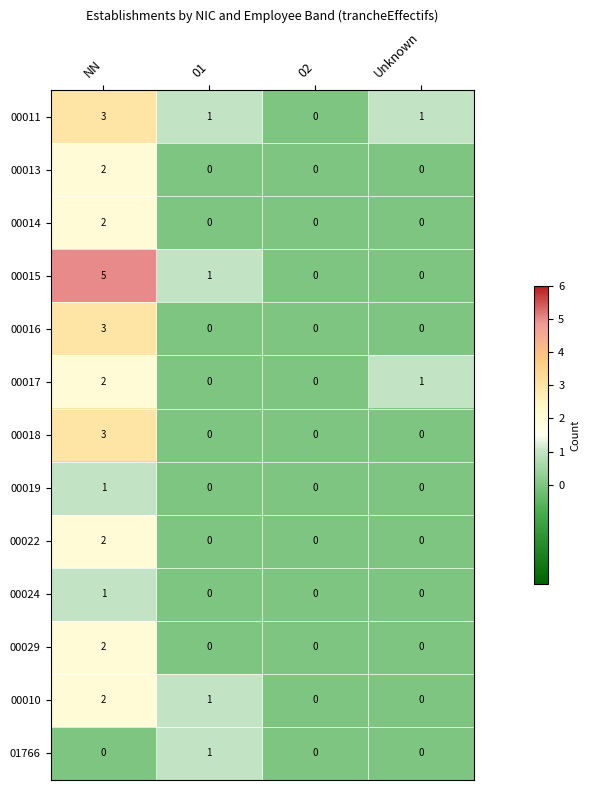

Which series has the largest total across all categories?

00015